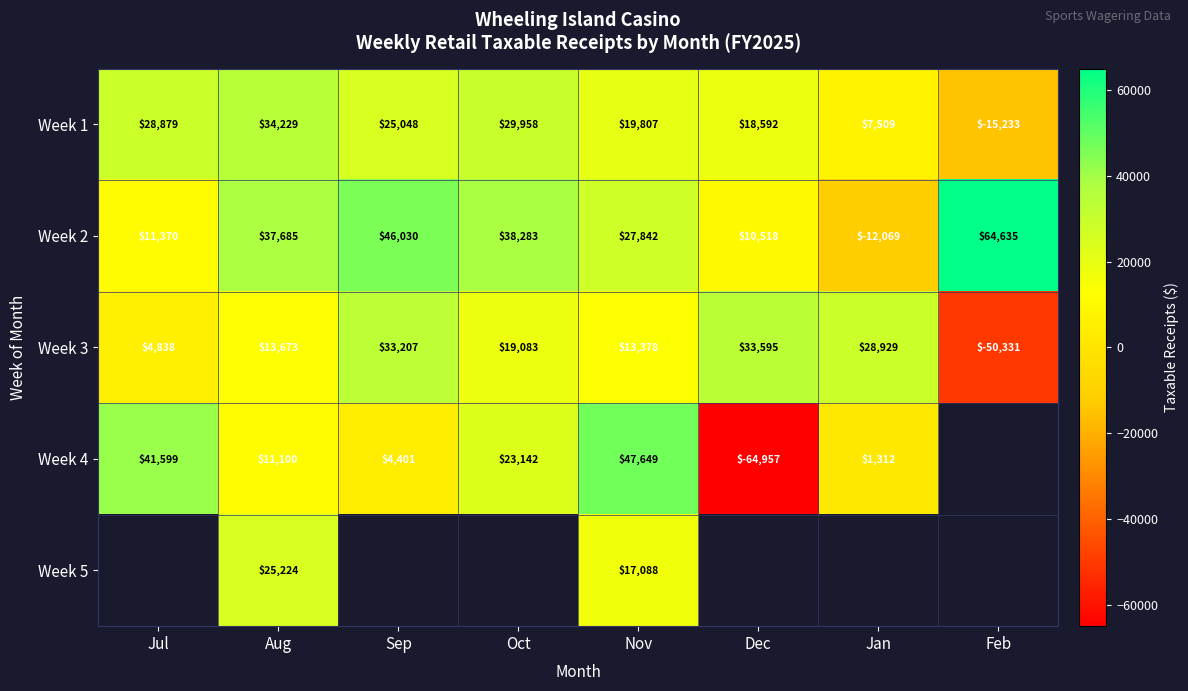

Rank the series at Nov from lowest to highest value.

Week 3, Week 5, Week 1, Week 2, Week 4